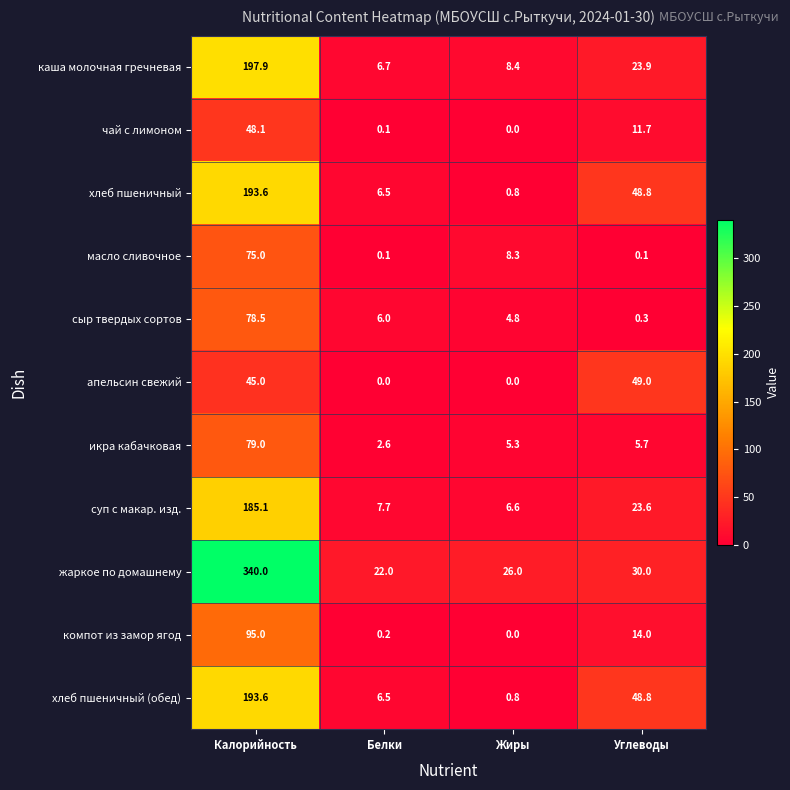

At which category is the sum across all series the highest?

Калорийность